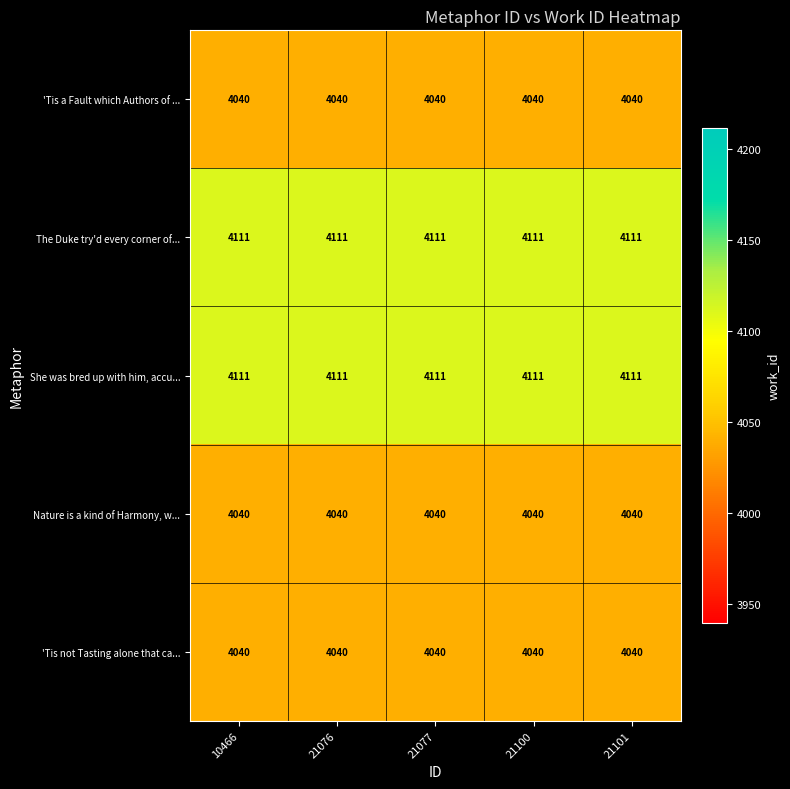

What is the spread (max minus min) of values at 21100?

71